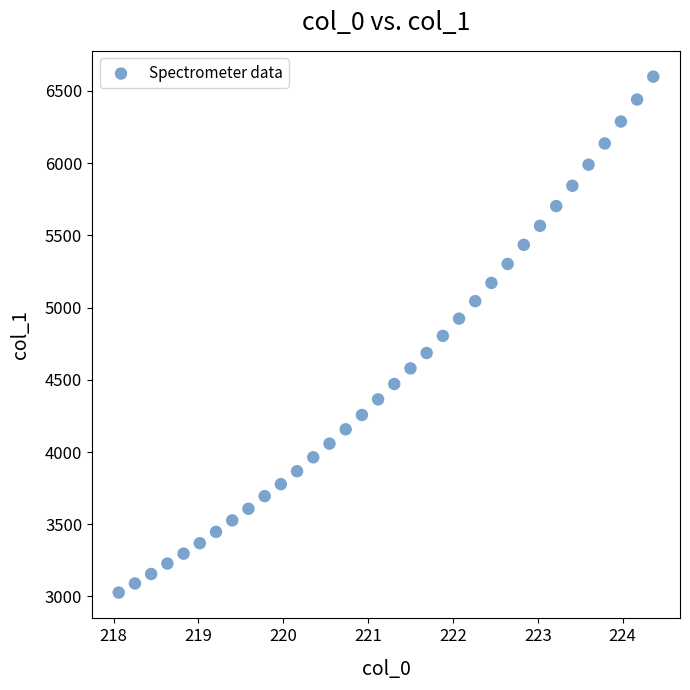

What is the range of X values (max minus min)?

6.3